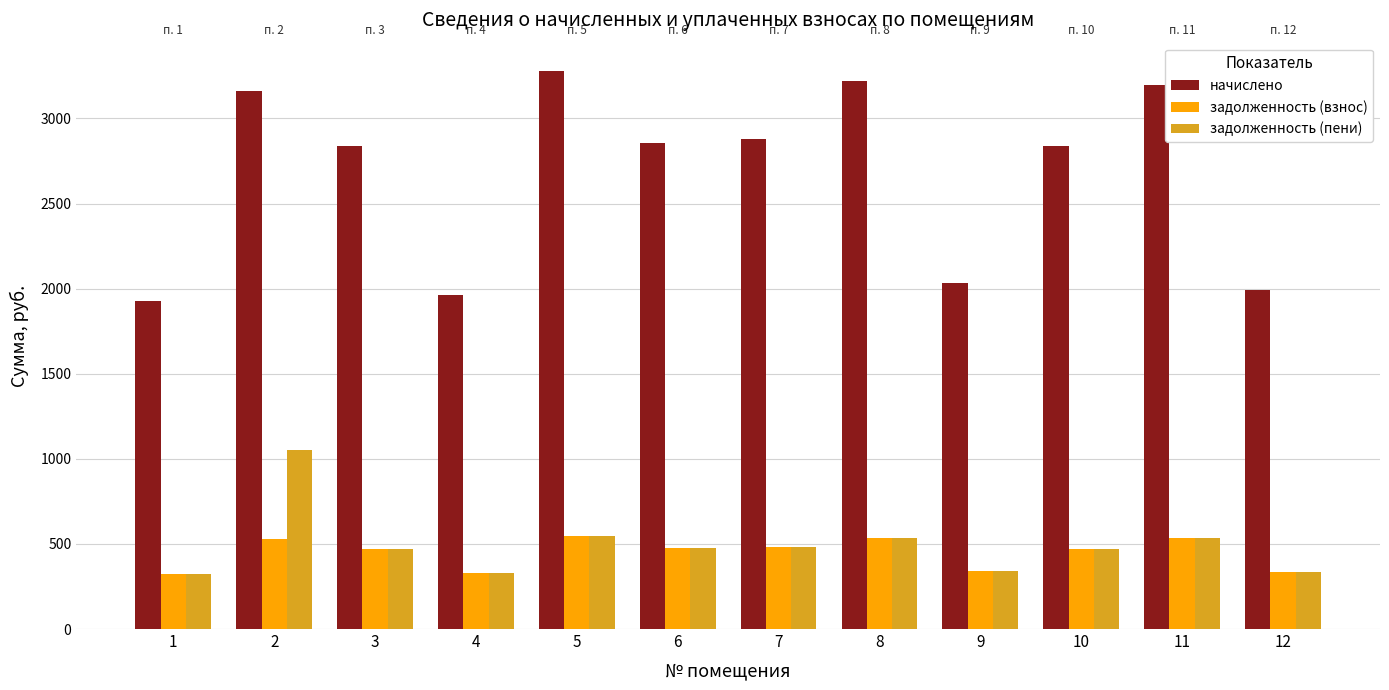

Count the number of categories in the chart.

12